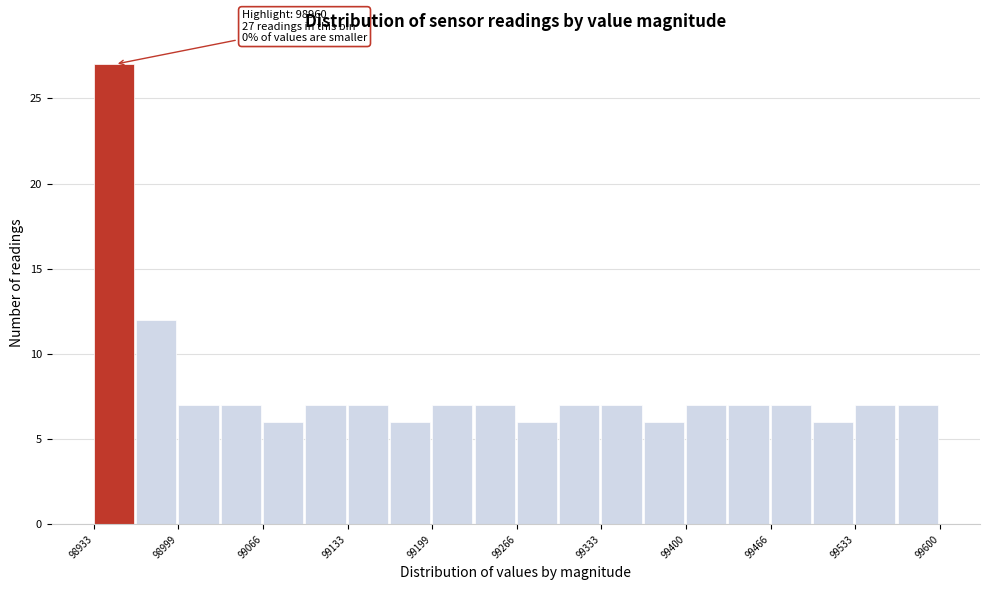

Around what value on the x-axis is the tallest bar? Give the approximate position of its centre, as read against the axis.

98950